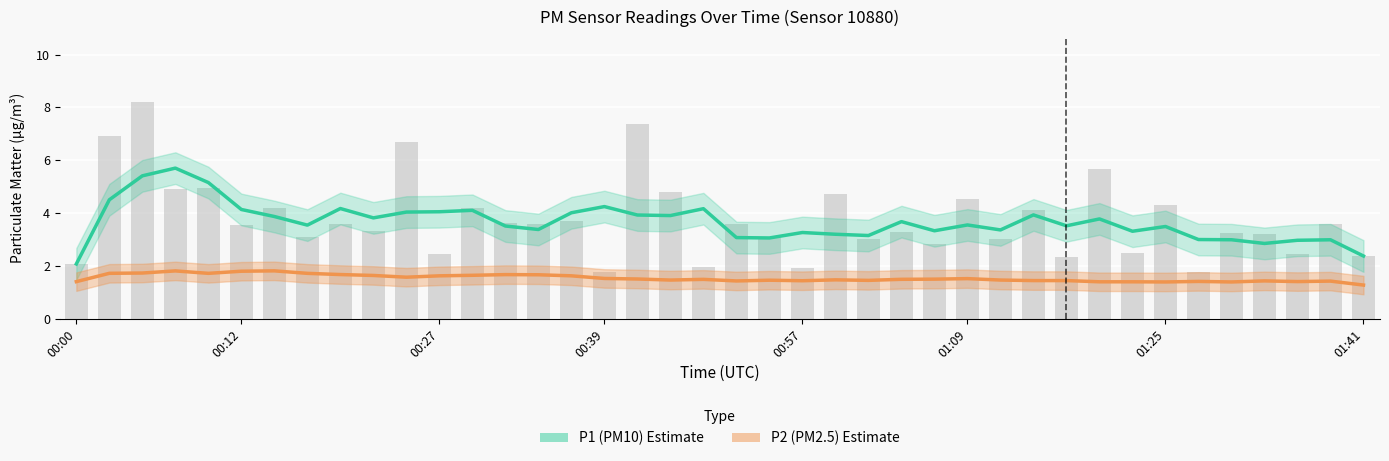

Read the P2 (PM2.5) Estimate value at 01:25.

1.4